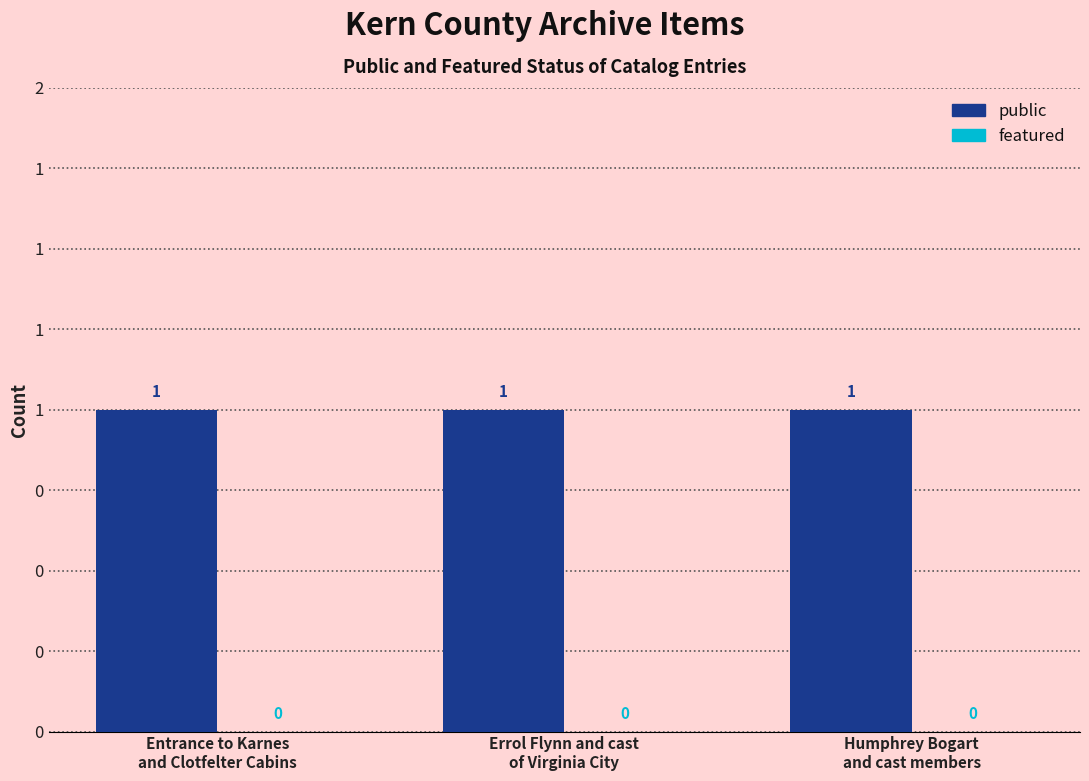

At which category is the sum across all series the highest?

Entrance to Karnes
and Clotfelter Cabins